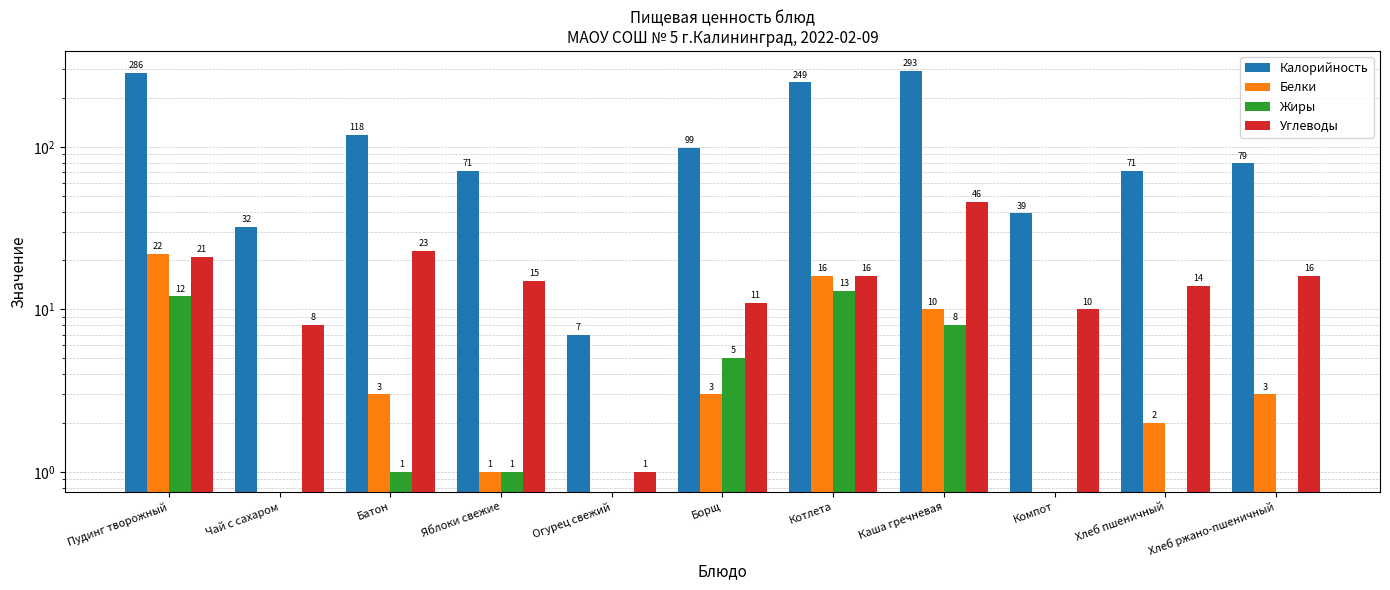

What is the label of the 2nd bar from the left?

Чай с сахаром